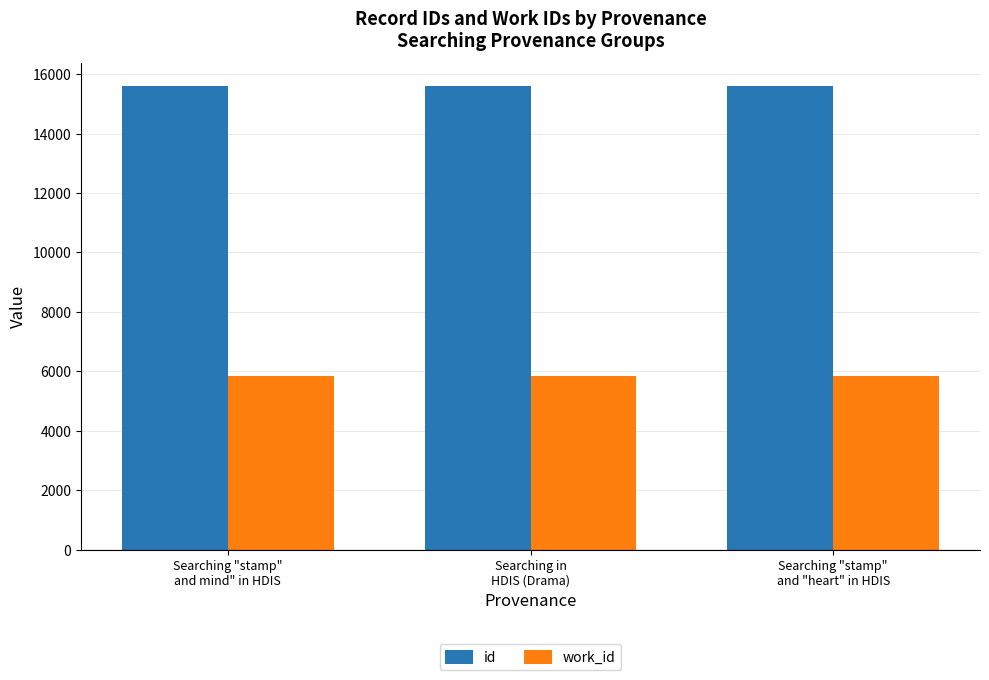

What is the minimum value for work_id?

5857